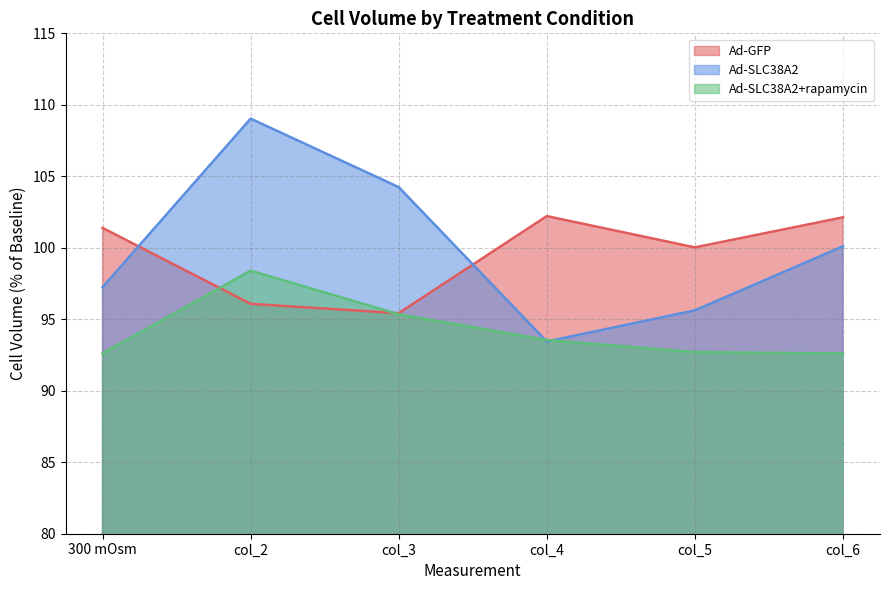

What is the difference between the maximum and second lowest values in the Ad-SLC38A2+rapamycin series?

5.8